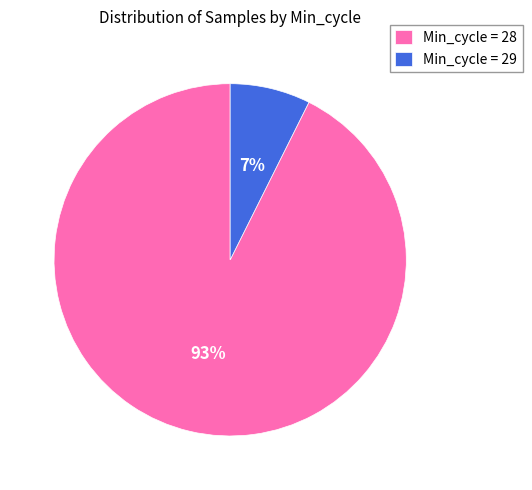

Does Min_cycle = 29 account for over 50% of the chart?

No